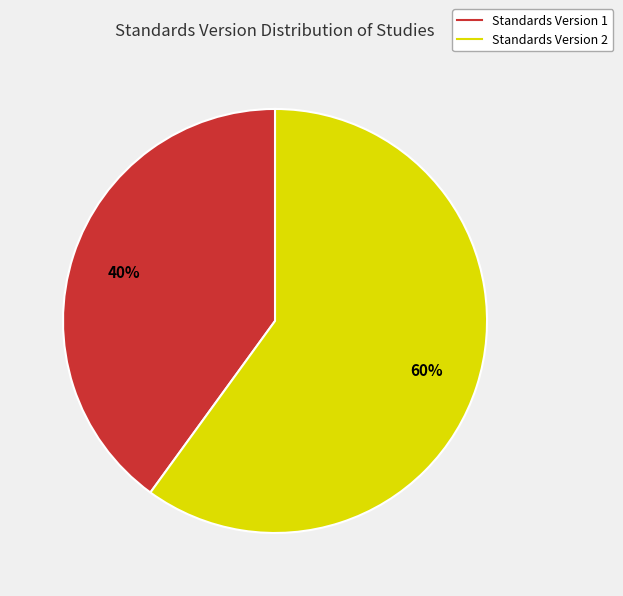

To the nearest percent, what is the difference between the largest and smallest slice percentages?

20%